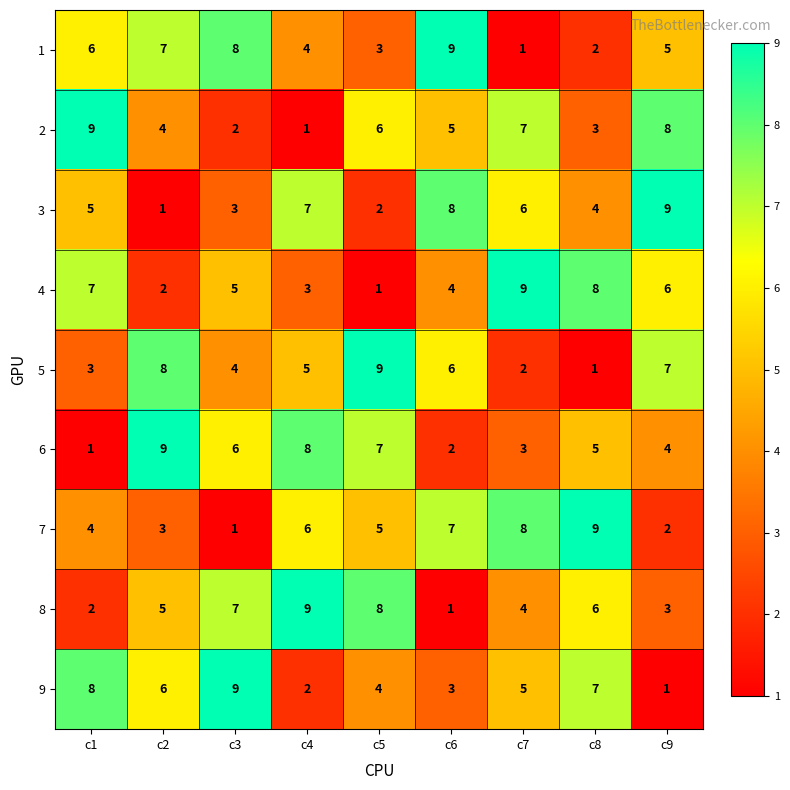

How many 9 values are between 3 and 7?

5